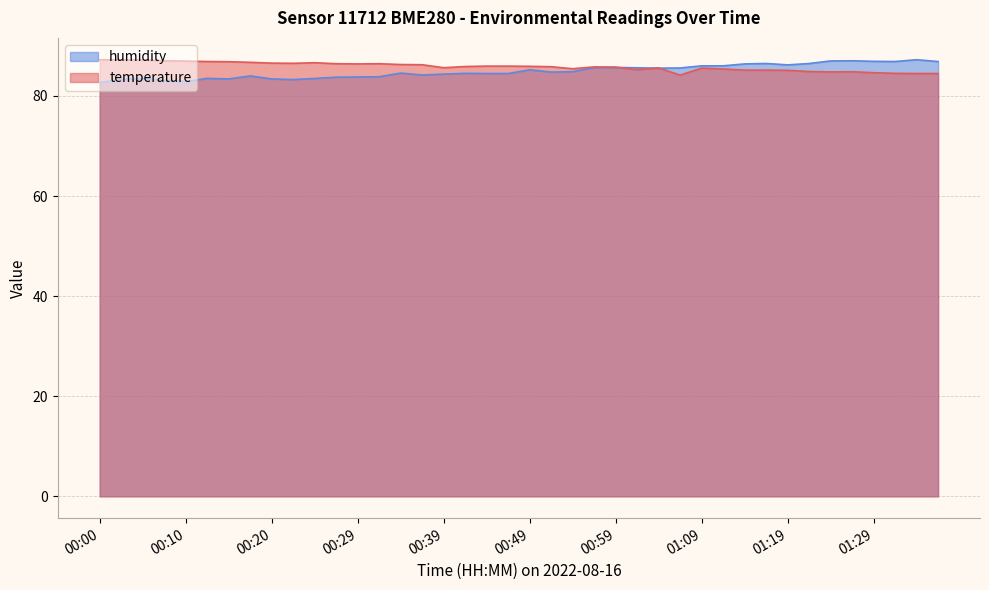

Rank the series by their maximum value, from lowest to highest.

temperature, humidity